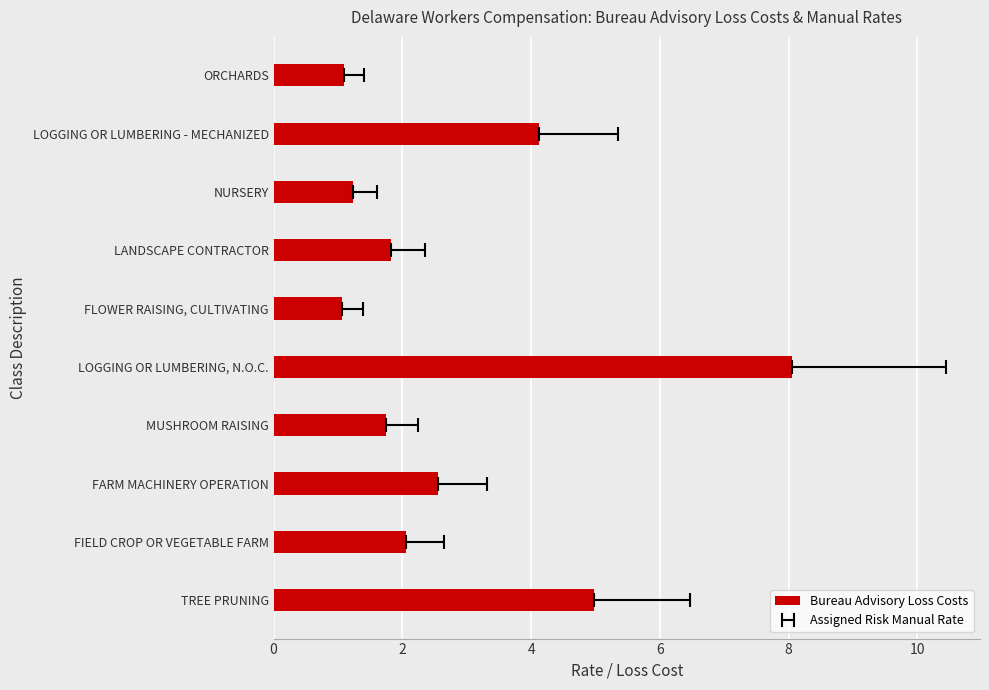

What is the greatest value displayed?

8.1